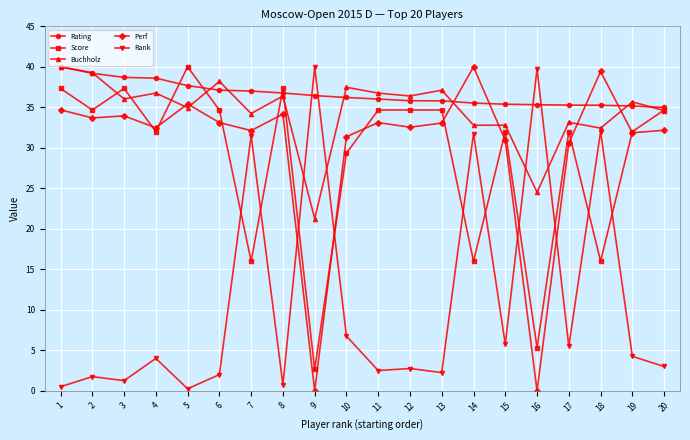

What is the value of the Rating point at the 7th from the left?

37.0